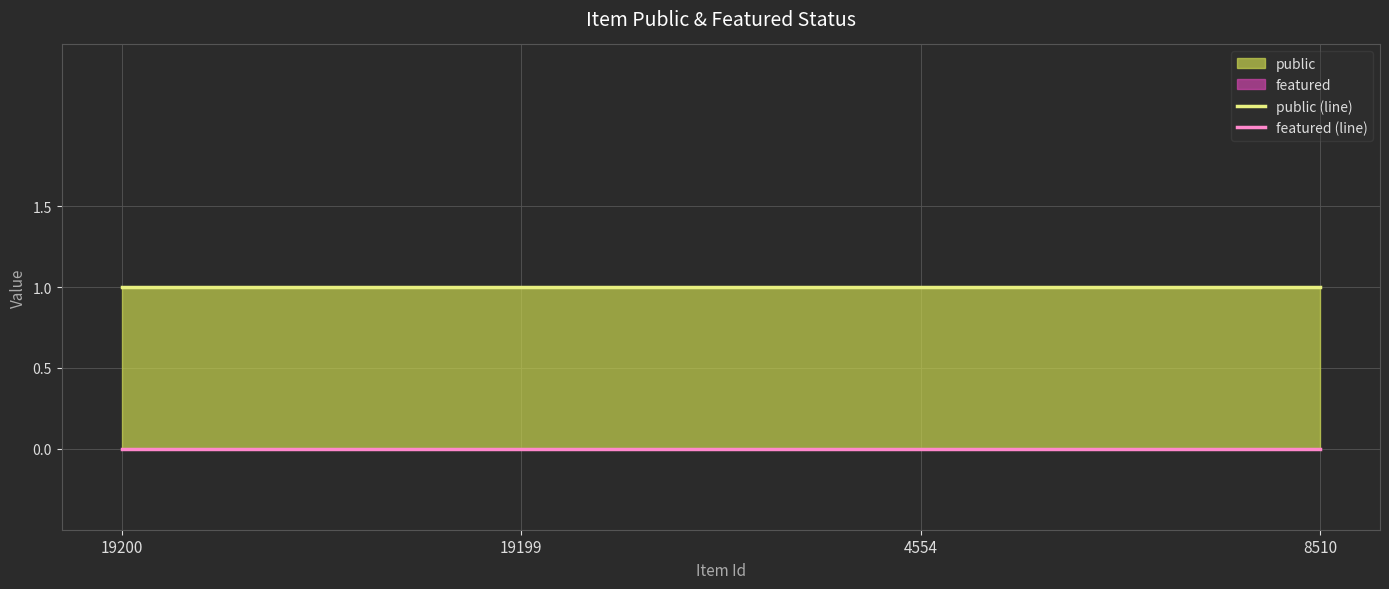

What is the sum of all public (line) values?

4